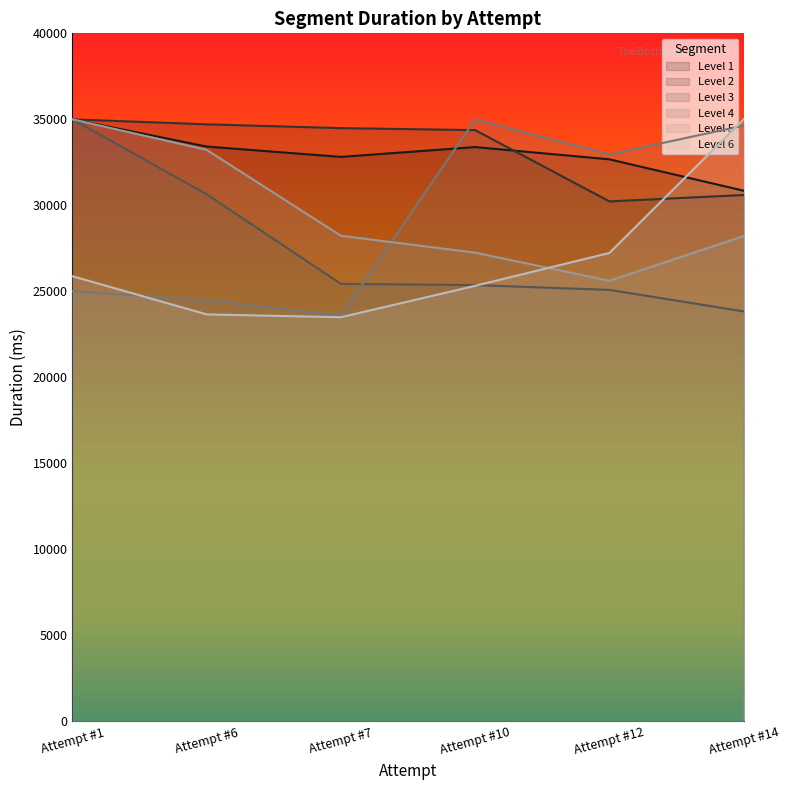

How many data points in Level 2 are less than 34490?

3